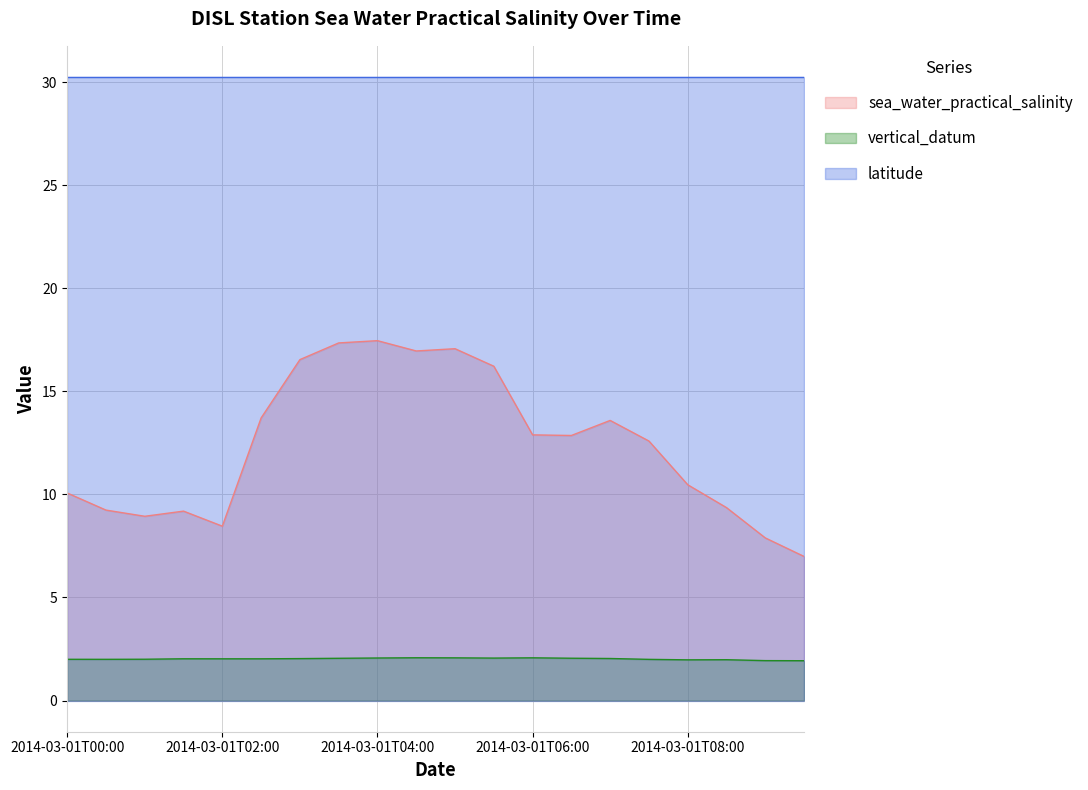

How many categories are shown in the chart?

20